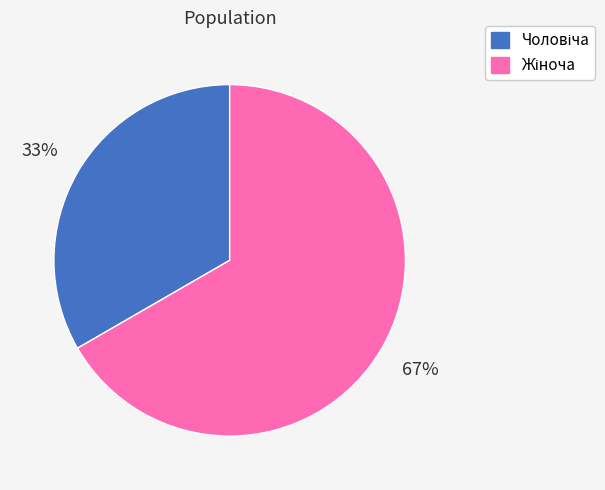

Is there a majority slice in this chart?

Yes